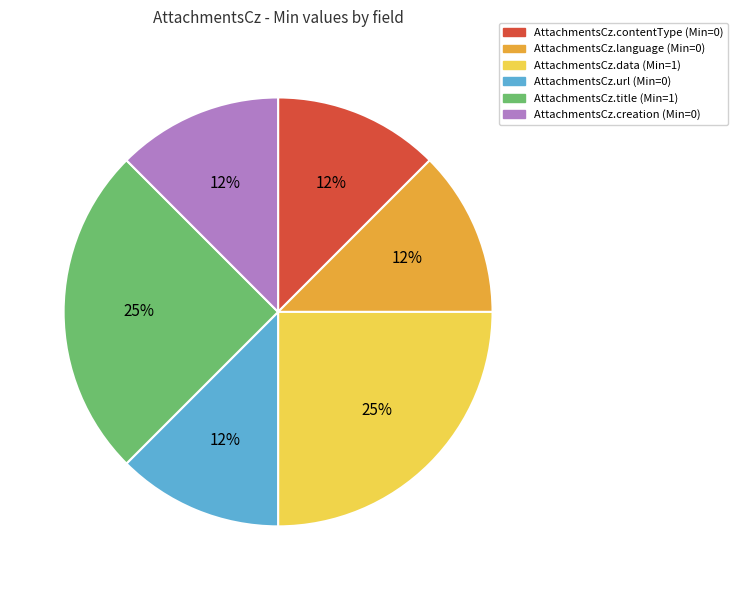

Is it true that AttachmentsCz.data (Min=1) is 25% of the pie?

True